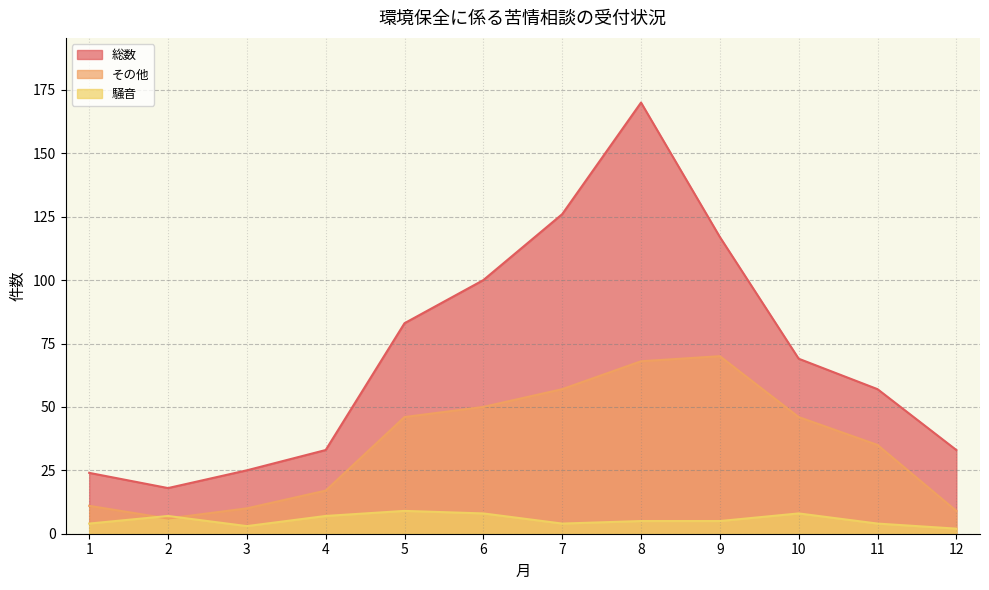

True or false: 総数 and その他 intersect in this chart.

False